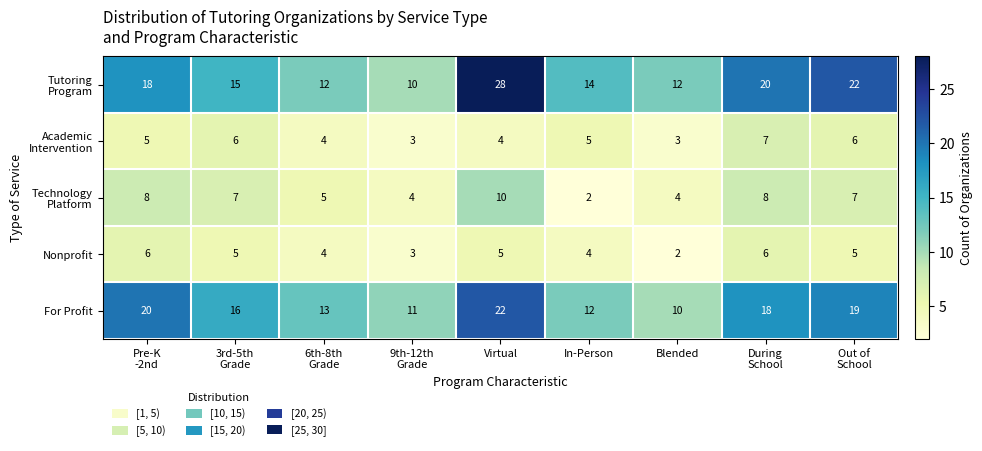

What is the difference between the highest and lowest values at Virtual?

24